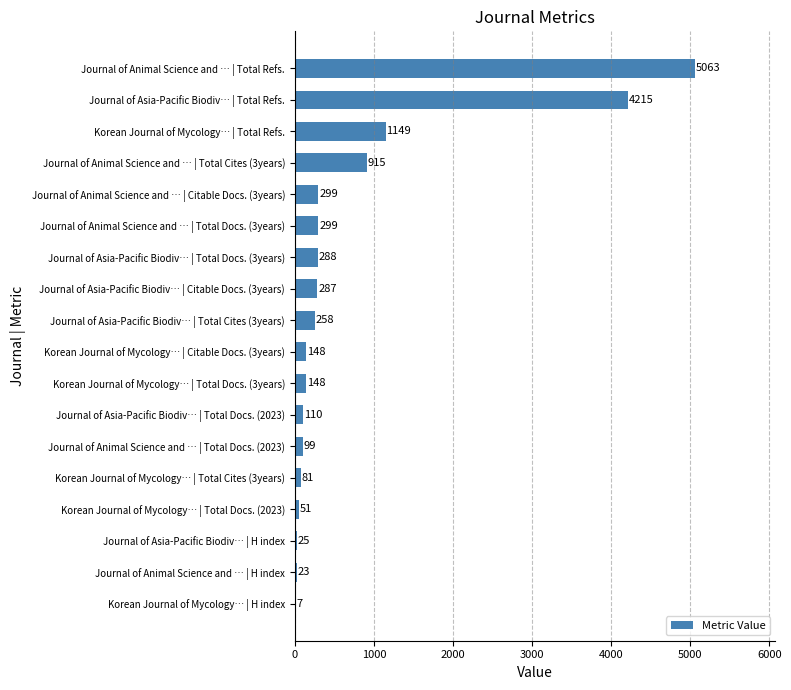

What value does the data have at Korean Journal of Mycology… | Total Cites (3years), to the nearest 50?

100